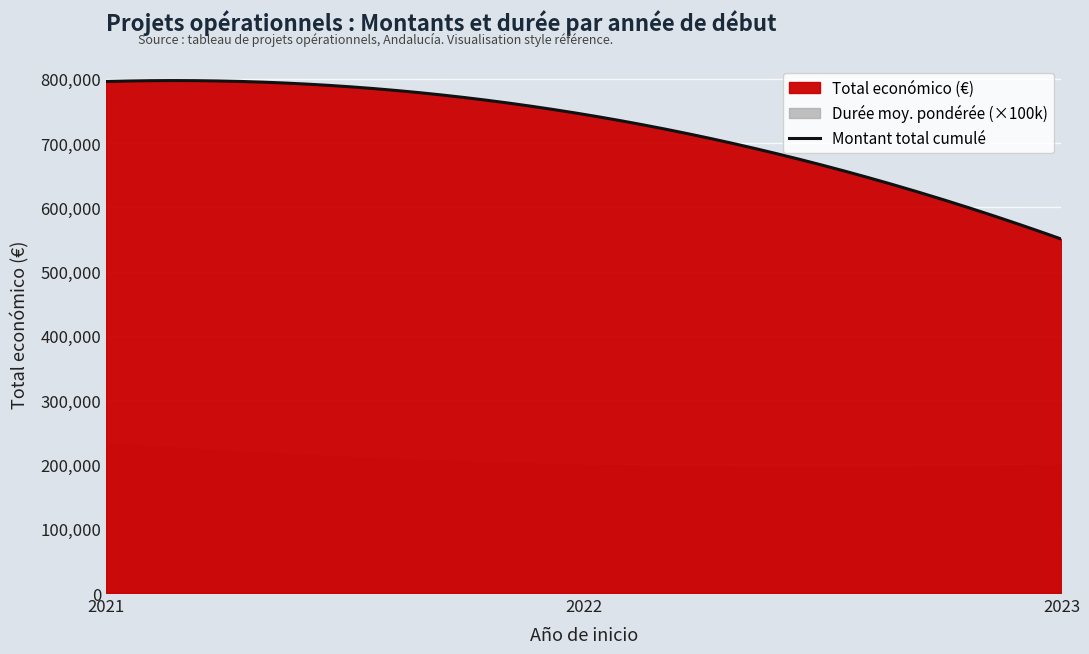

What is the maximum value for Montant total cumulé?

797092.0